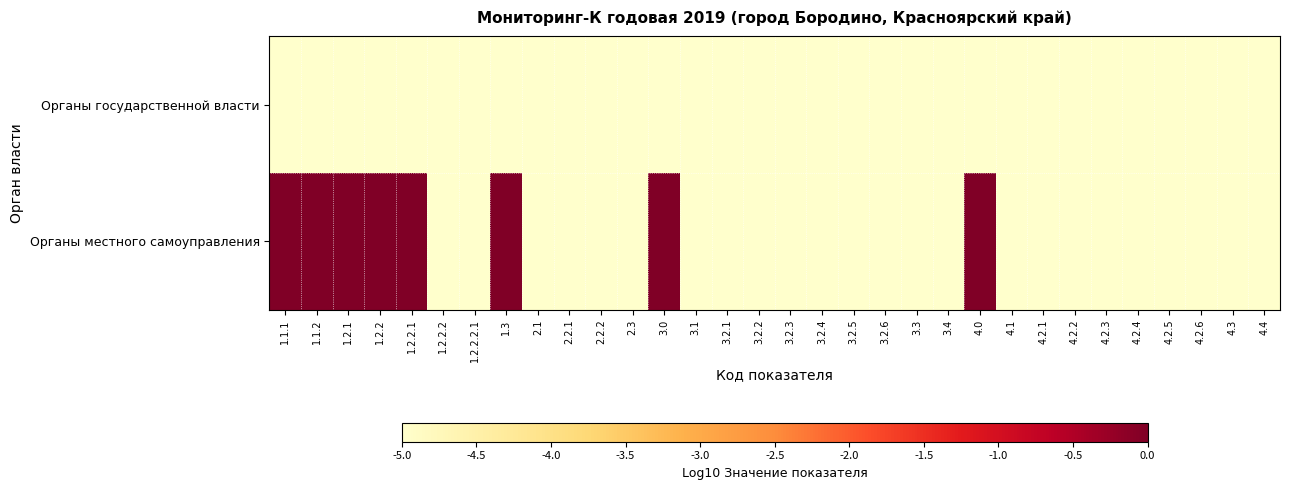

Rank the series at 4.2.3 from lowest to highest value.

Органы государственной власти, Органы местного самоуправления